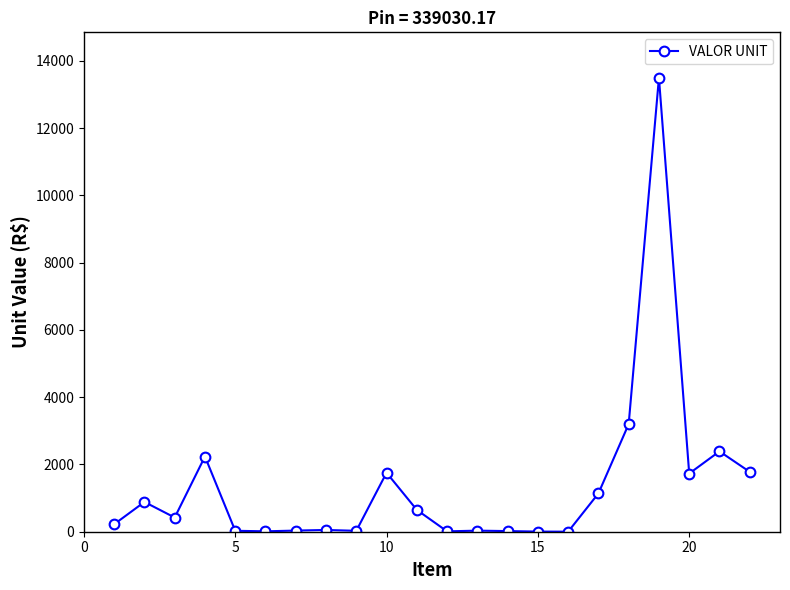

What is the greatest value displayed?

13499.8